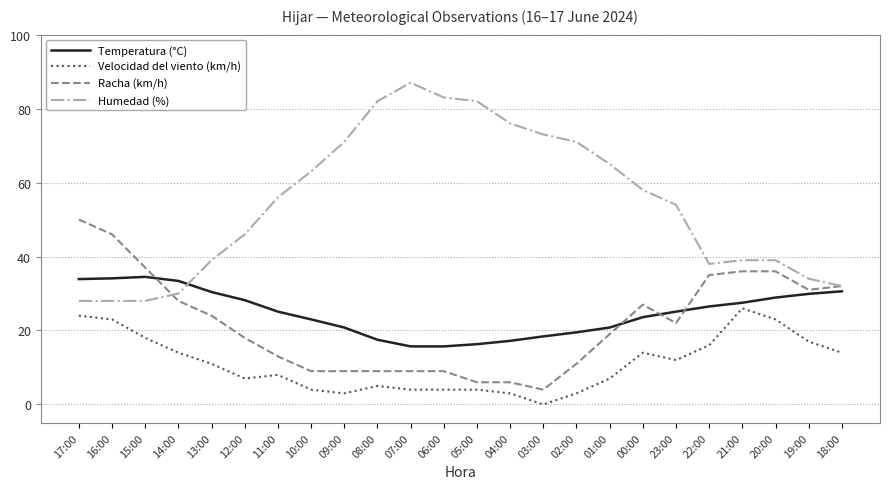

Rank the series at 11:00 from highest to lowest value.

Humedad (%), Temperatura (°C), Racha (km/h), Velocidad del viento (km/h)